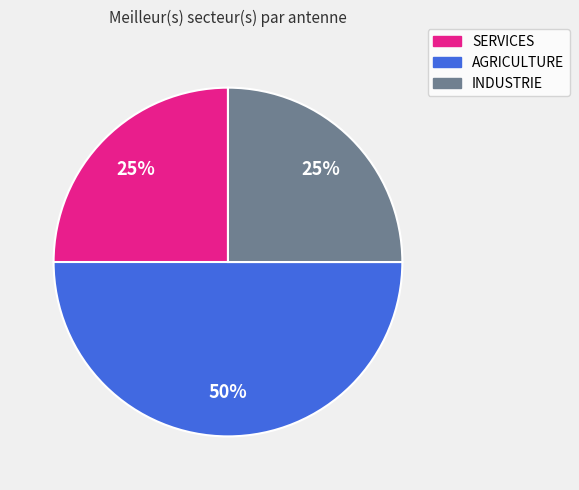

Combined, do SERVICES and AGRICULTURE account for over 50%?

Yes